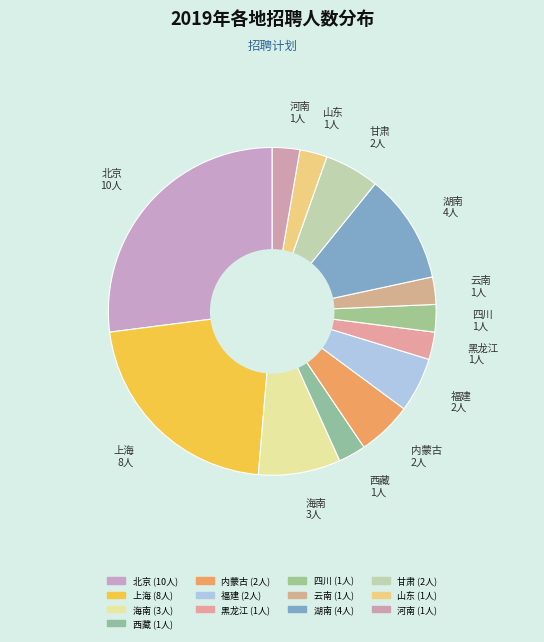

How many slices are in this pie chart?

13